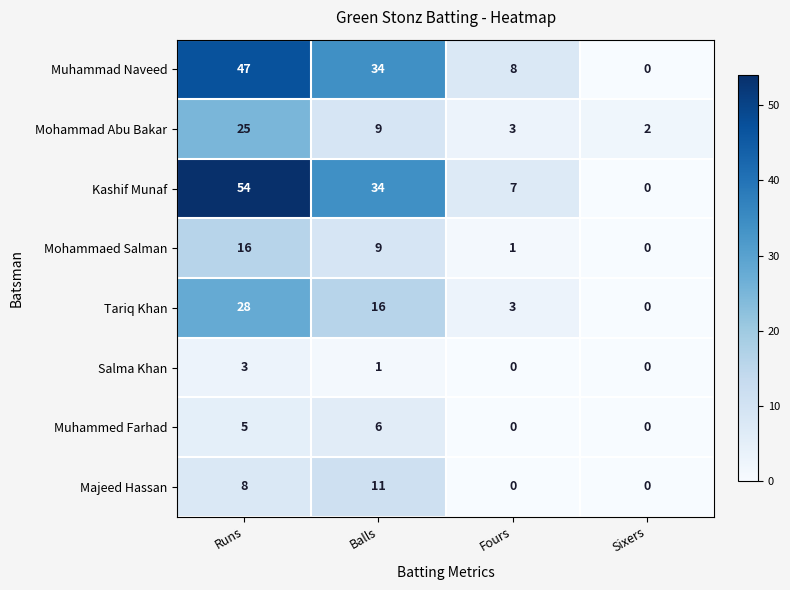

What is the difference between the Mohammad Abu Bakar values at Runs and Fours?

22